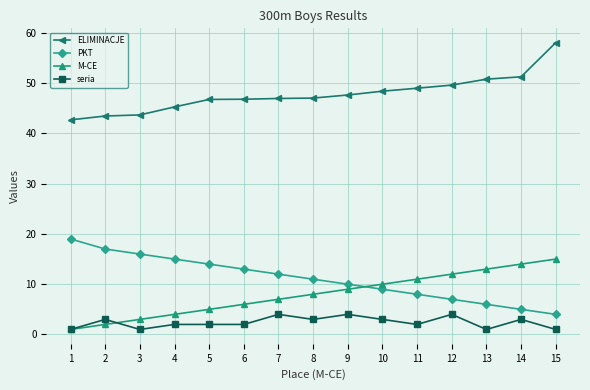

How many data points in M-CE are less than 8?

7